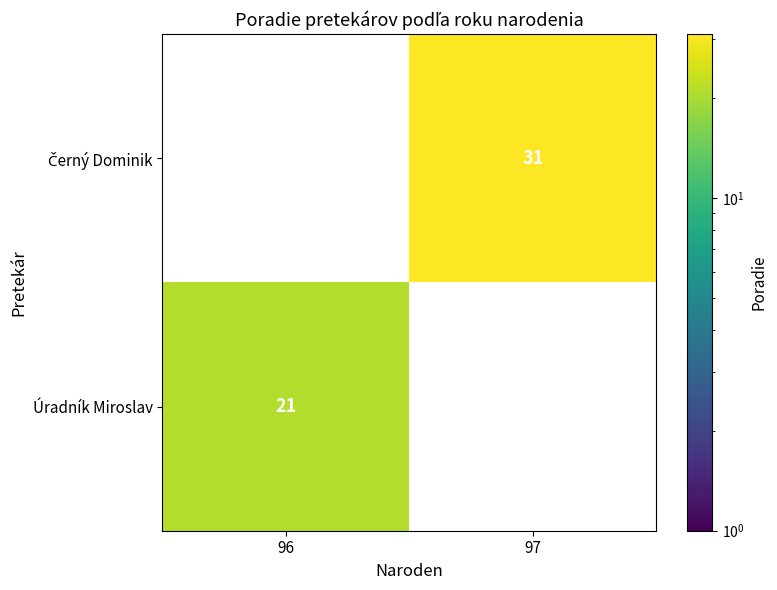

True or false: Úradník Miroslav has a value of 8 at 96.

False